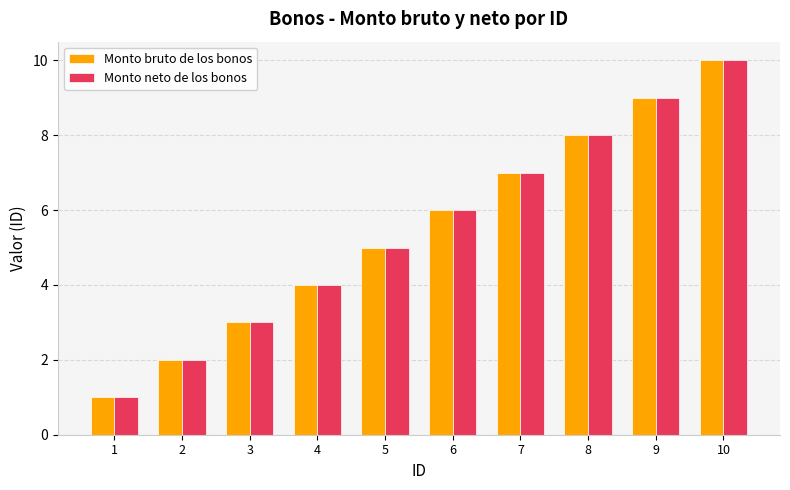

At which category is the sum across all series the highest?

10